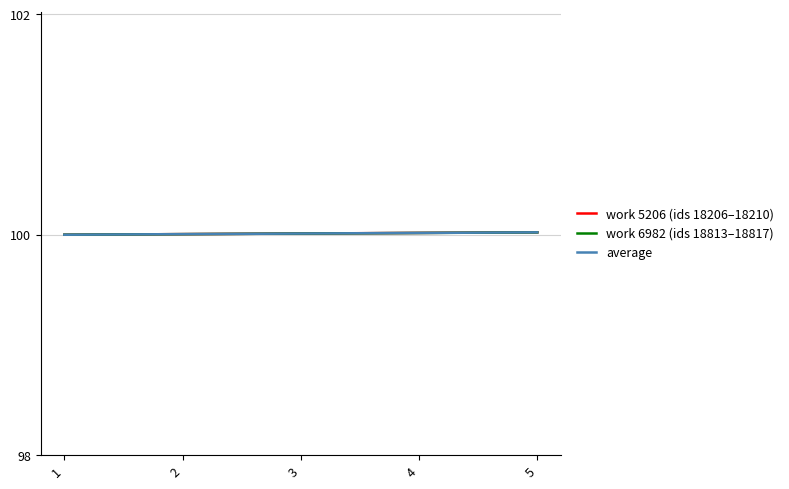

Does the chart display data point markers on the line(s)?

No